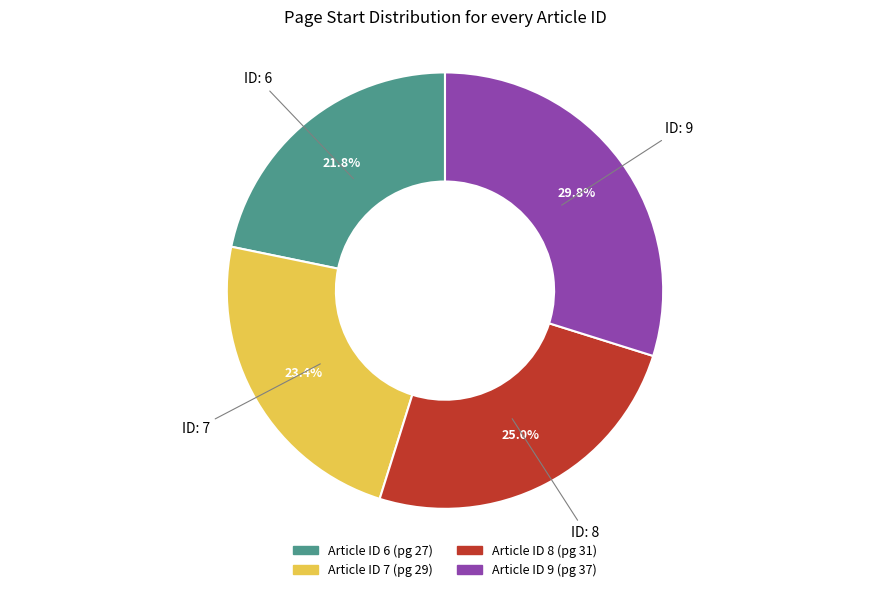

Does any single category account for the majority?

No